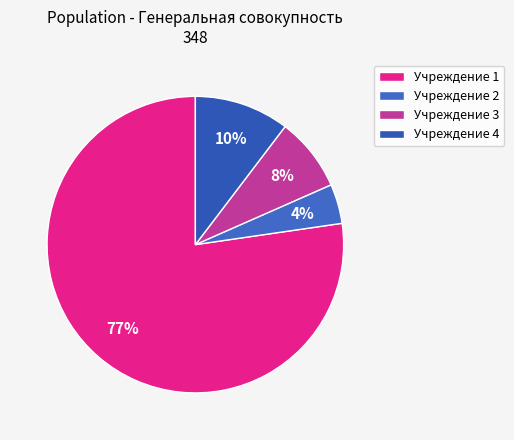

What is the total percentage of Учреждение 3 and Учреждение 1?

85.3%